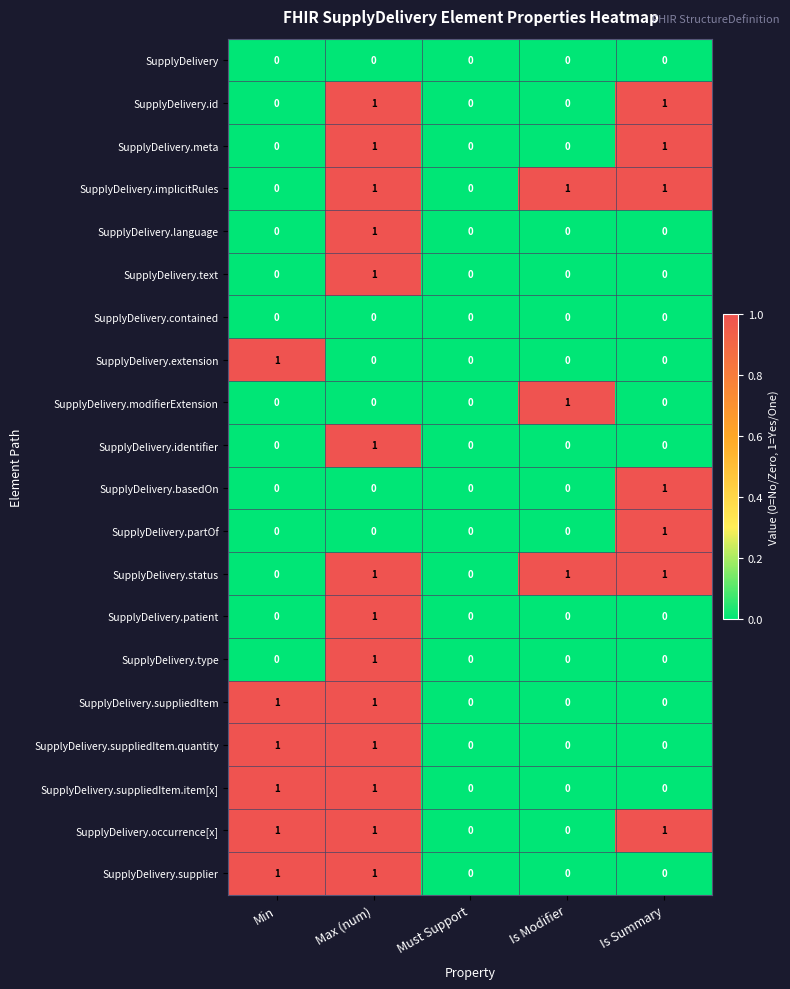

How many SupplyDelivery.implicitRules values are between 0 and 1?

5